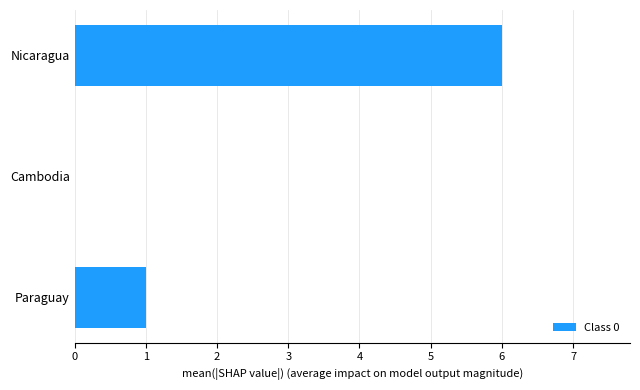

Which has a higher value, Cambodia or Nicaragua?

Nicaragua